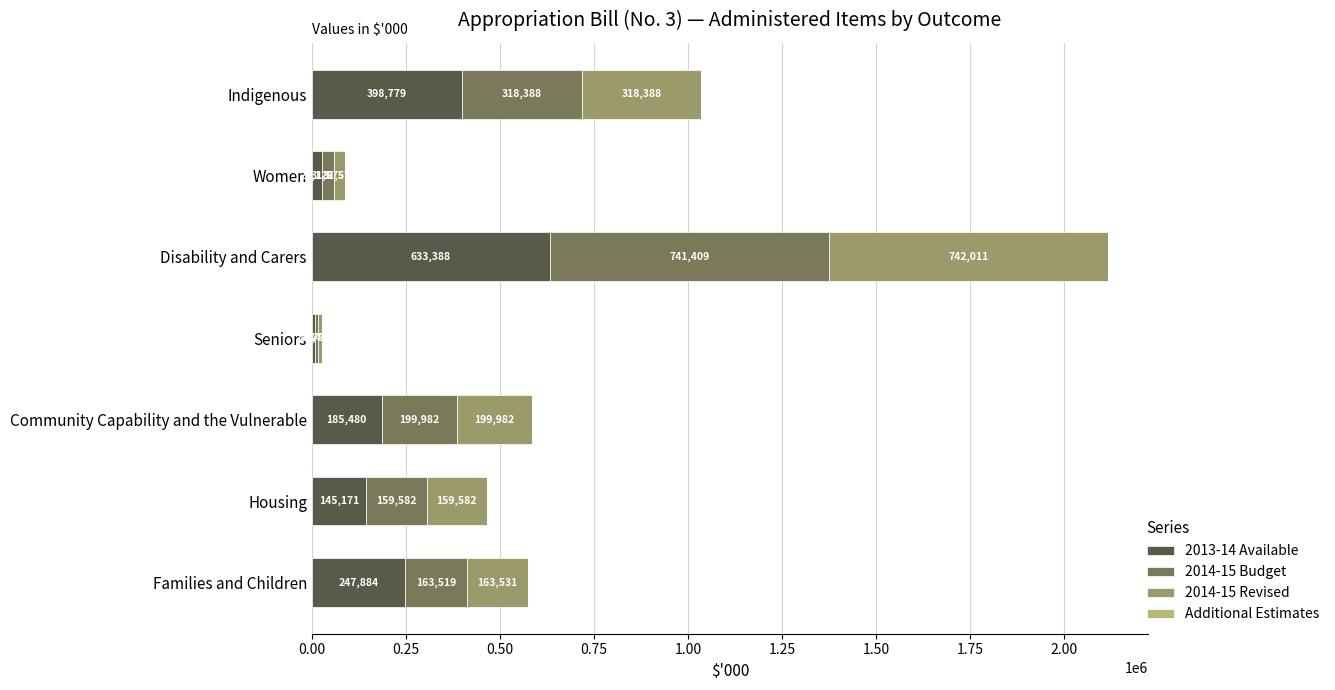

What is the highest value of the 2013-14 Available series?

633388